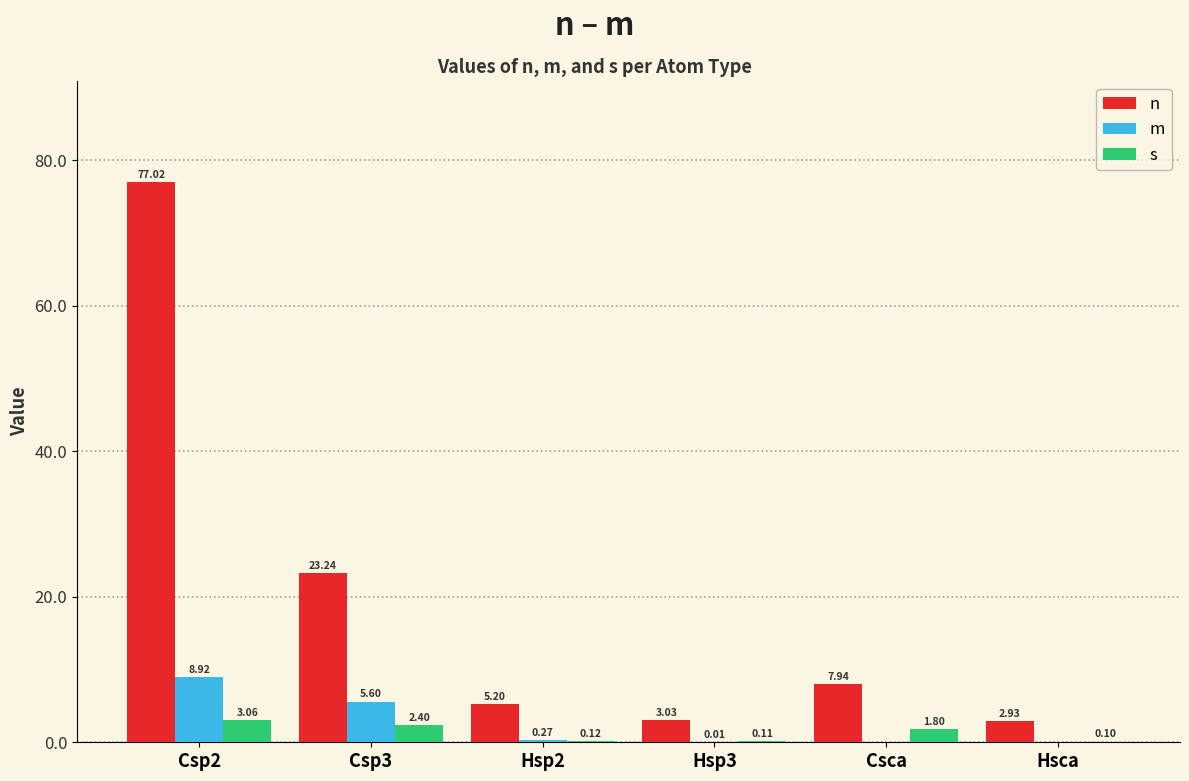

How many data points in n are above 7?

3